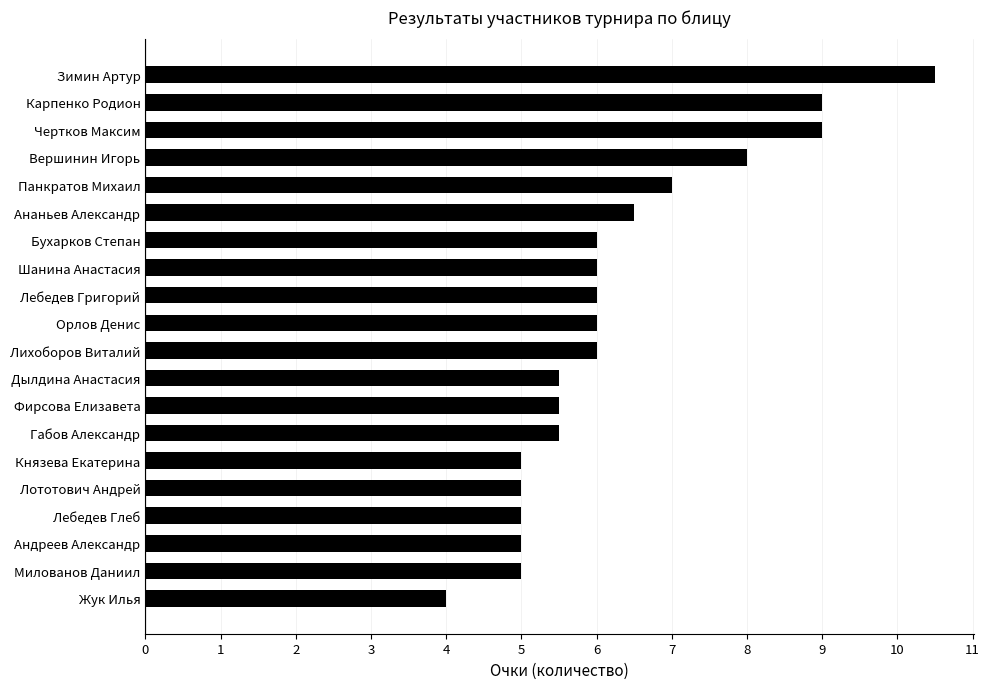

Approximately how many times larger is the value at Панкратов Михаил compared to Лихоборов Виталий?

1.2